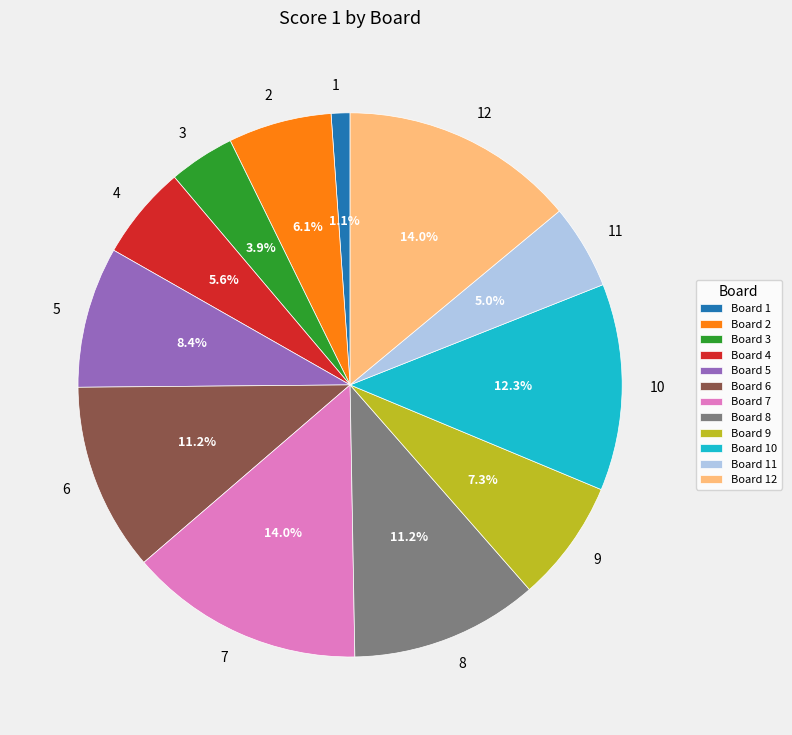

How many segments does this pie chart have?

12